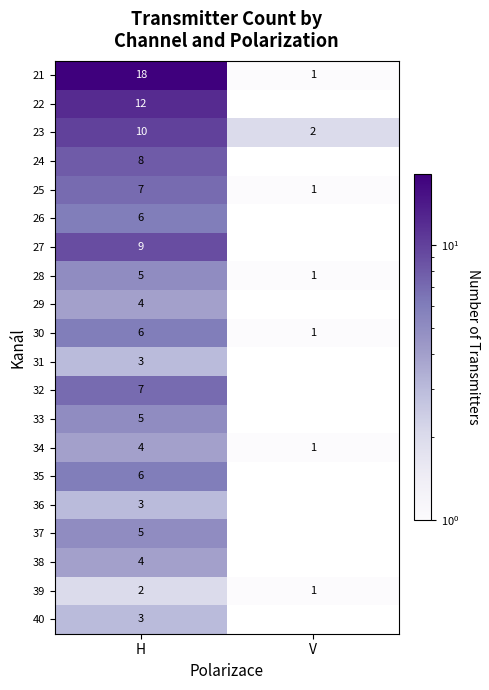

At how many categories does at least one series exceed 3?

1